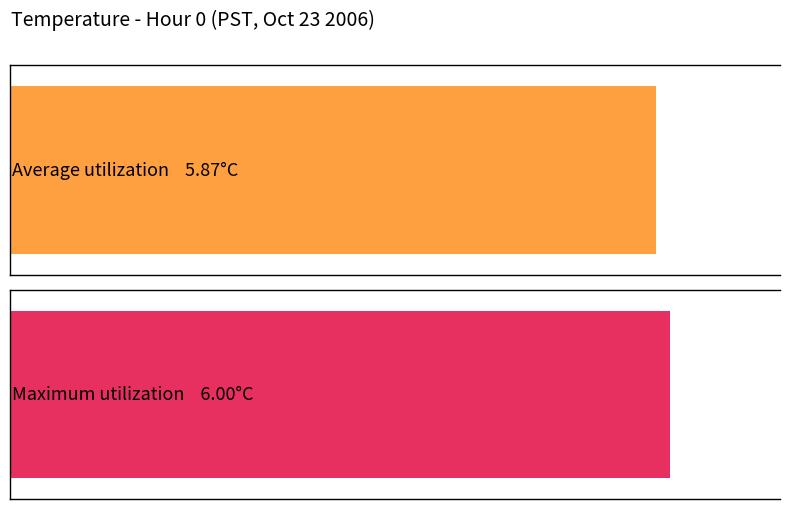

The Average utilization series shows 10.4 at 21. True or false?

False